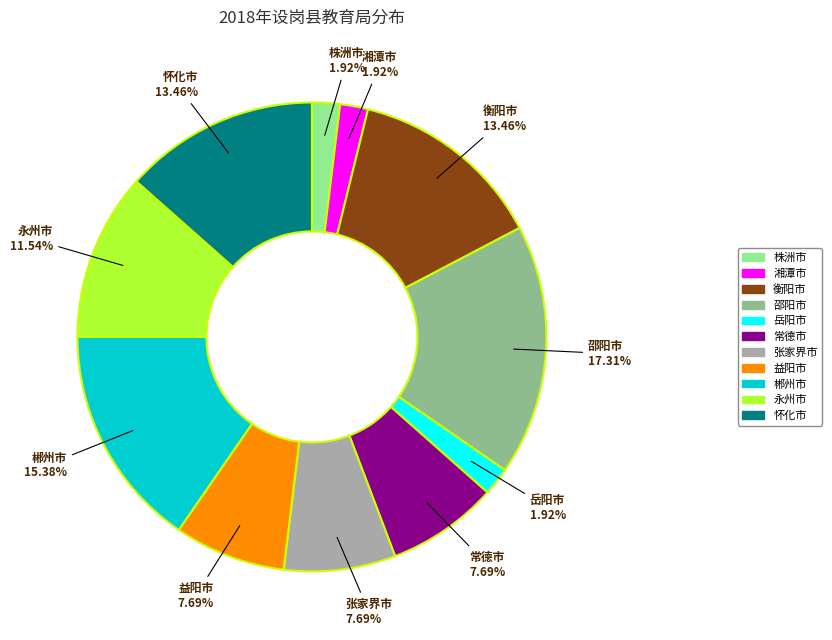

To the nearest percent, what is the average slice percentage?

9%